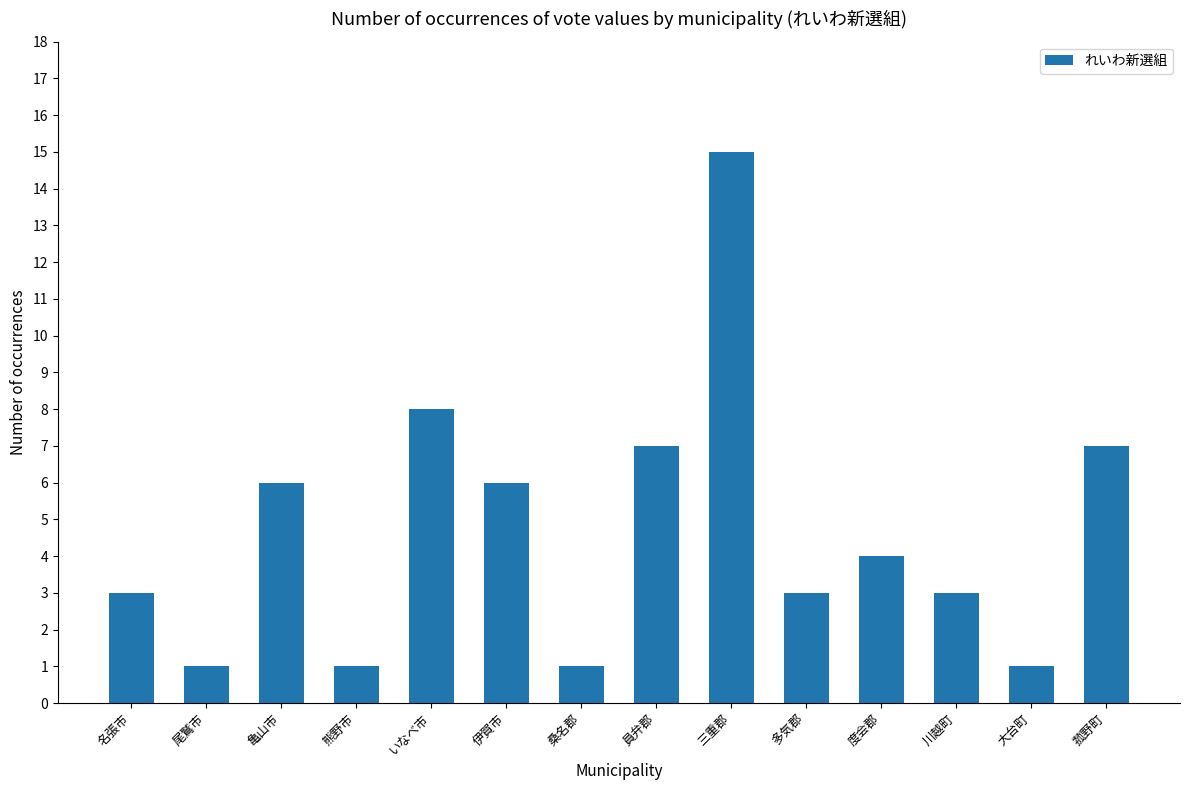

How many data points does each series have?

14